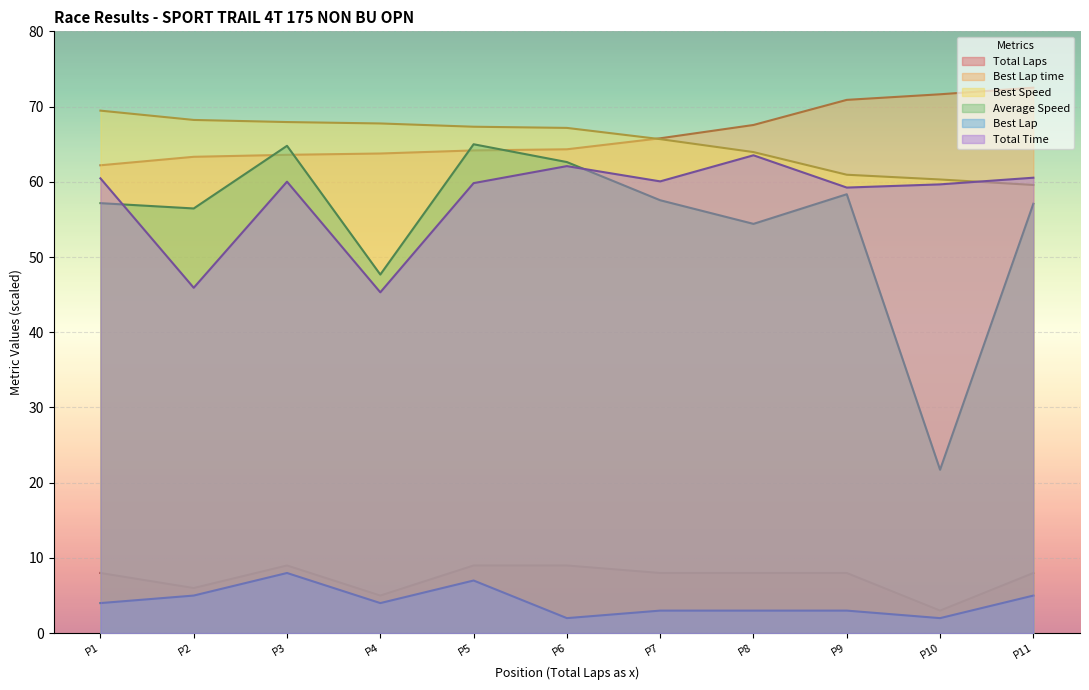

True or false: Total Time and Best Lap intersect in this chart.

False